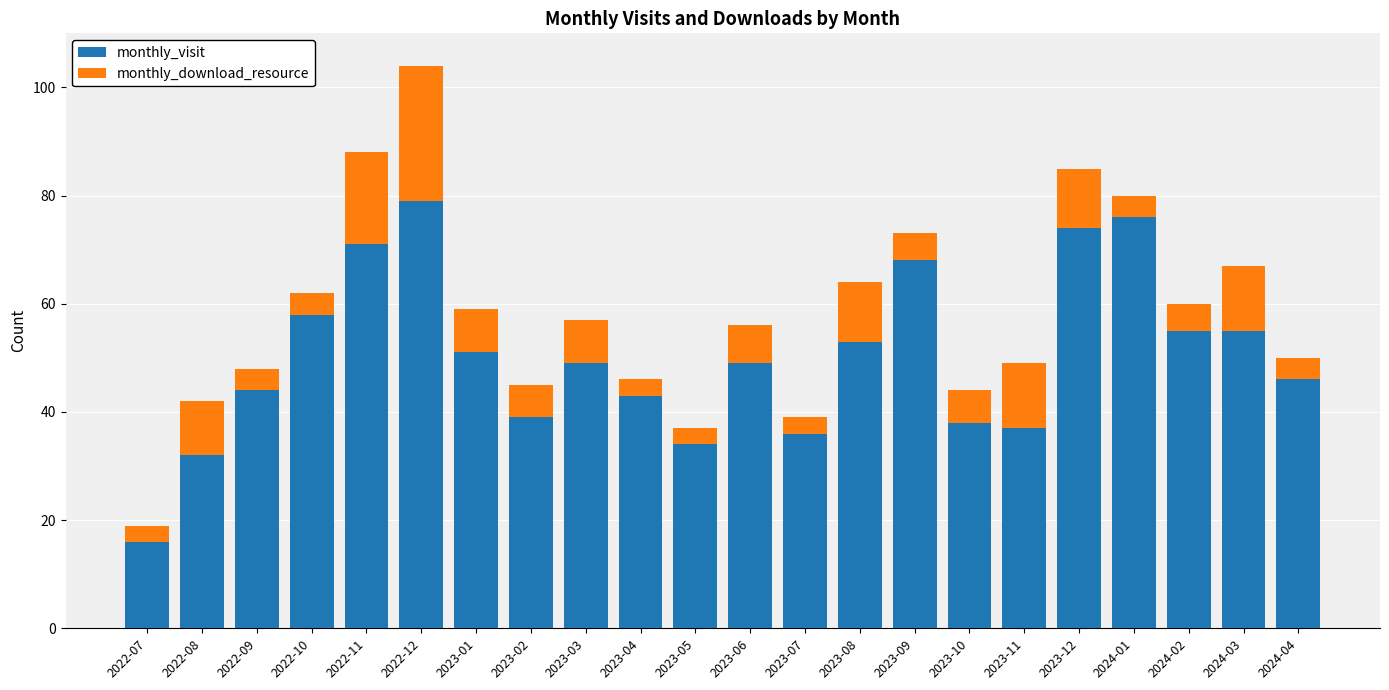

Which category has the highest value in the monthly_visit series?

2022-12